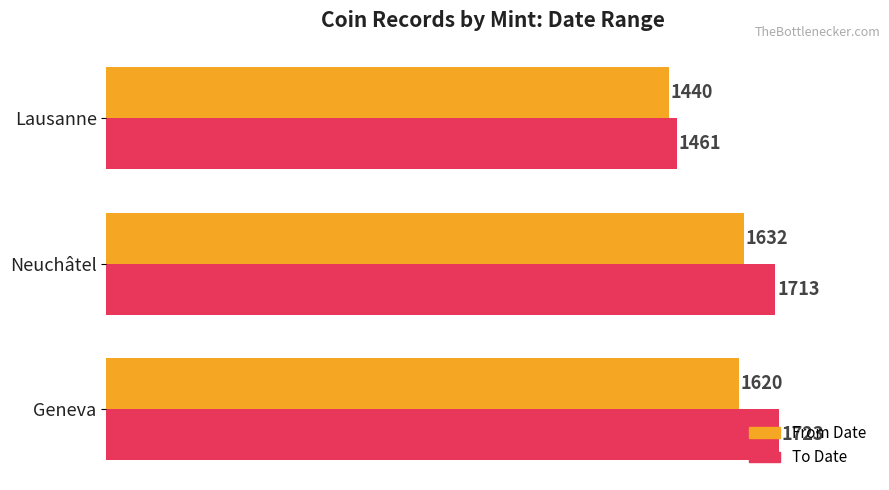

What is the average value of the From Date series?

1564